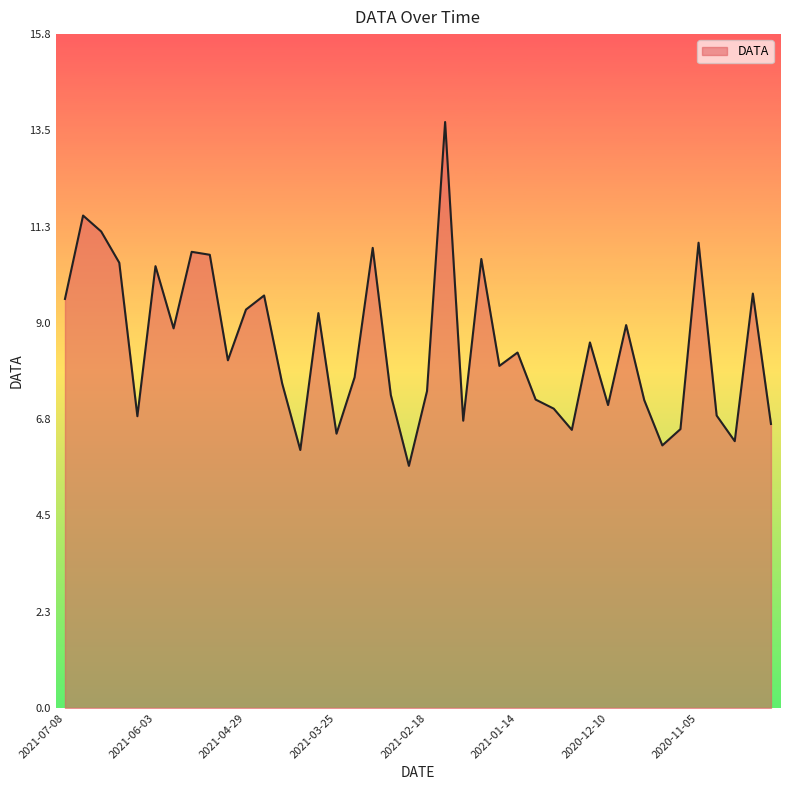

How many series are shown in this chart?

1